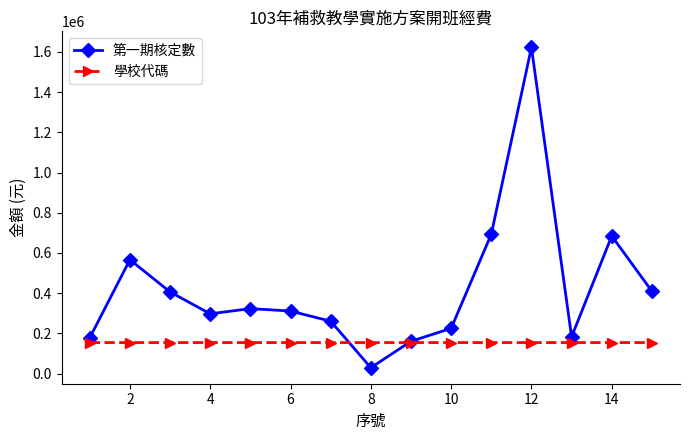

At how many categories does at least one series exceed 81811?

15